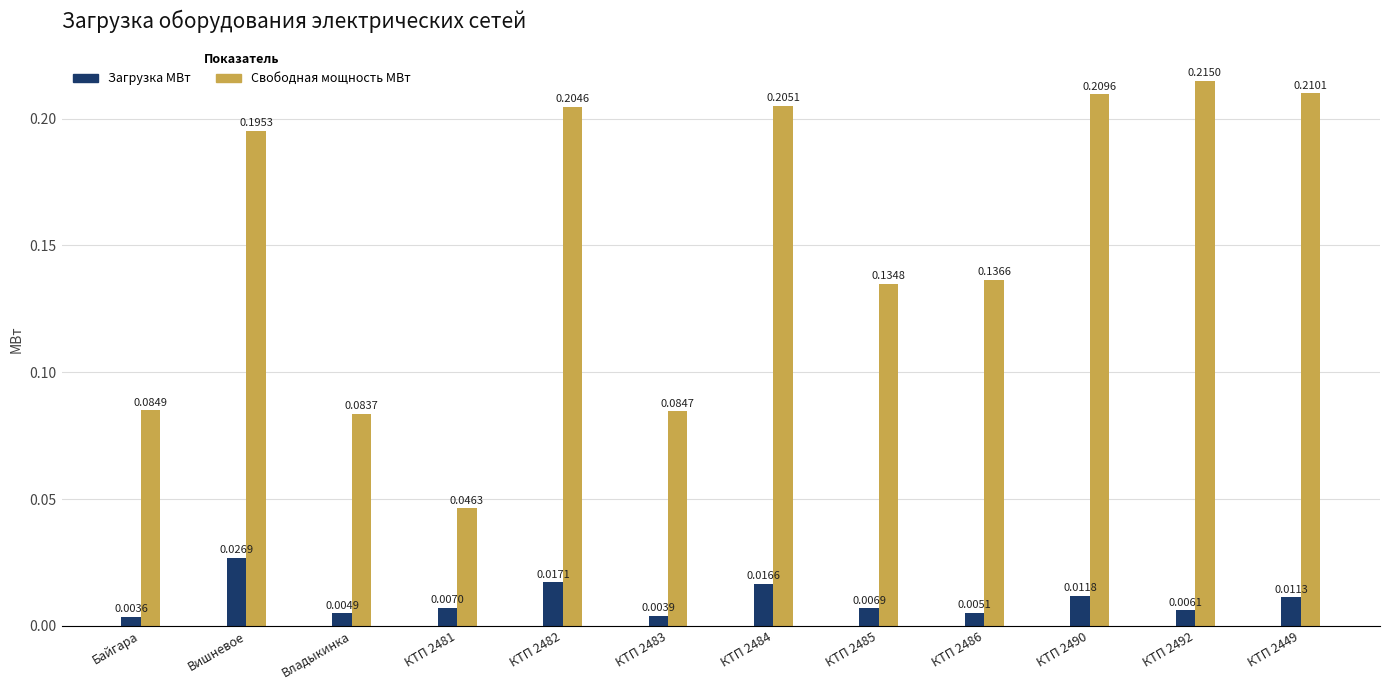

Is the value of Свободная мощность МВт at Байгара greater than the value of Загрузка МВт at КТП 2449?

Yes